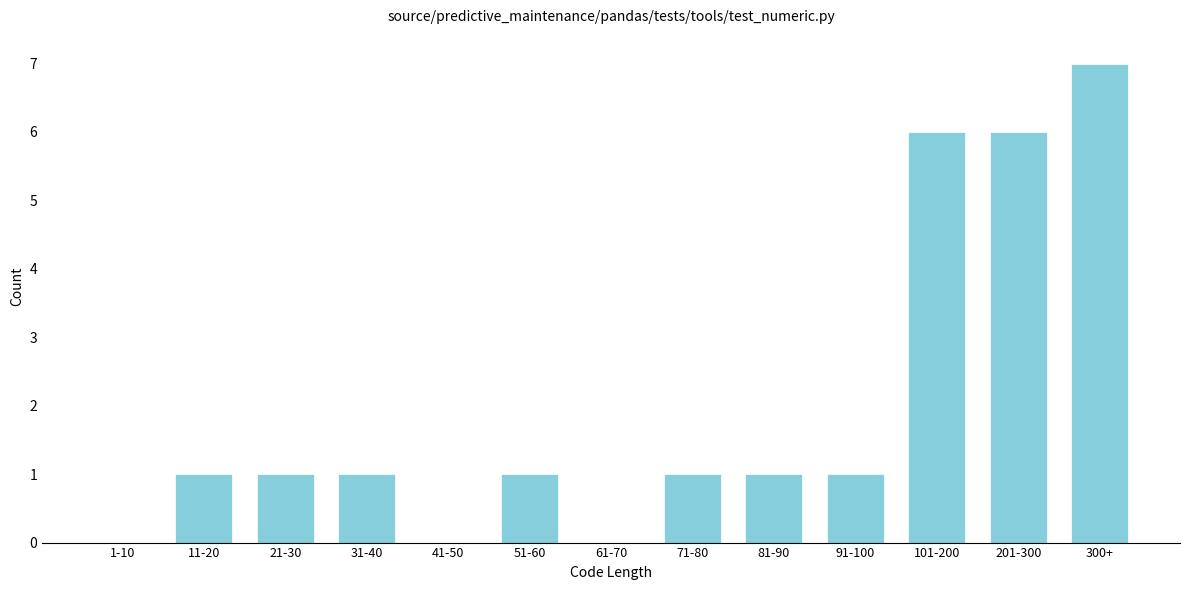

Reading right to left, extract all data points from this chart.

300+=7	201-300=6	101-200=6	91-100=1	81-90=1	71-80=1	61-70=0	51-60=1	41-50=0	31-40=1	21-30=1	11-20=1	1-10=0